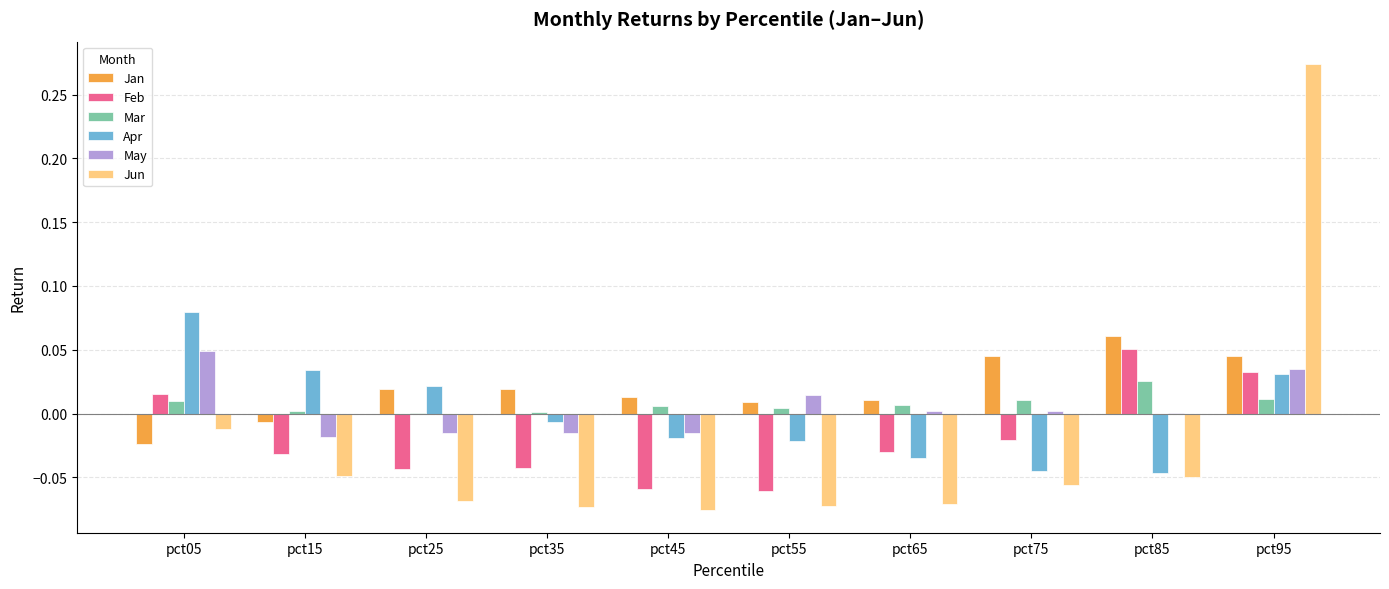

Between pct45 and pct65, which series saw the biggest shift?

Feb